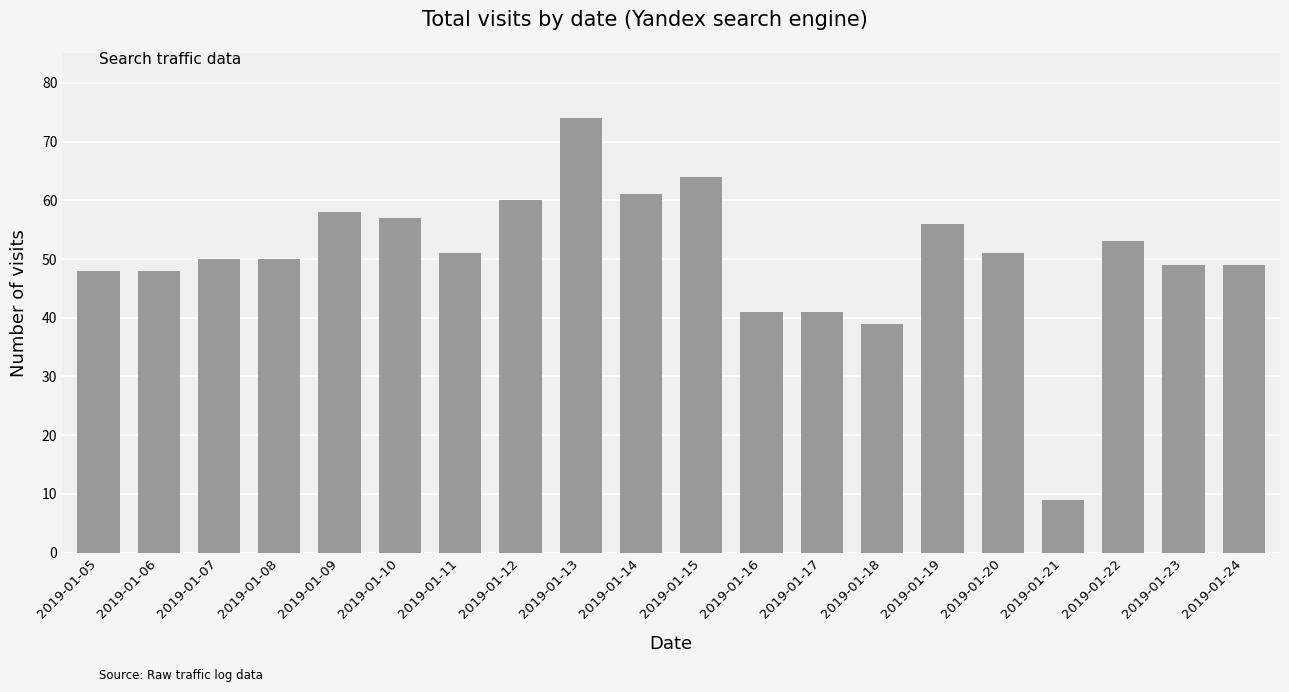

What is the value of the 2nd bar from the left?

48